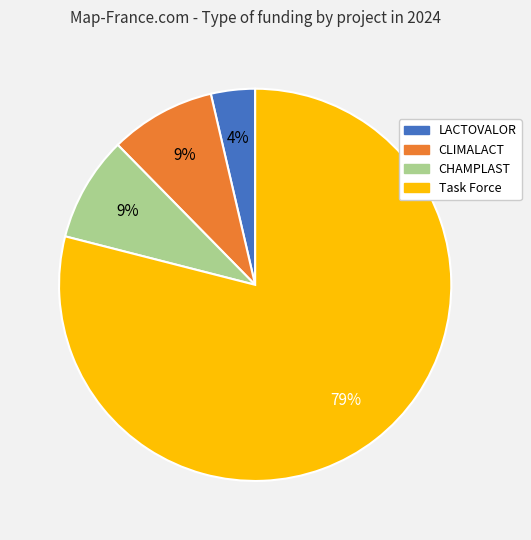

Combined, do CHAMPLAST and CLIMALACT account for over 50%?

No